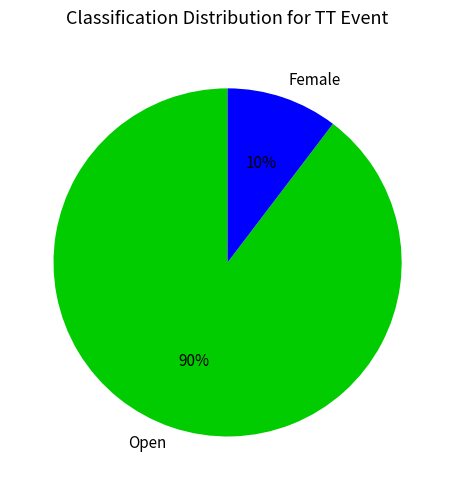

The Open slice represents 90% of the pie. True or false?

True